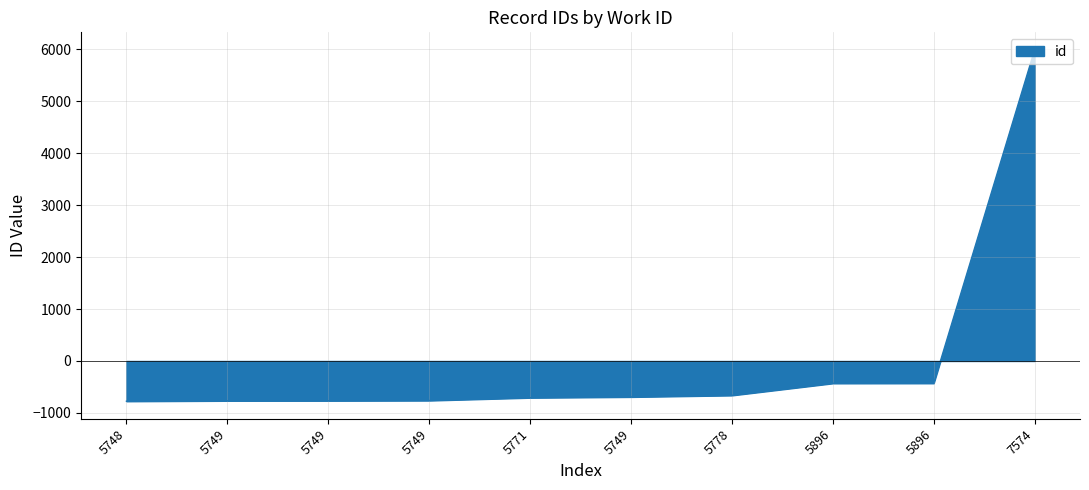

How many lines are shown in the chart?

1